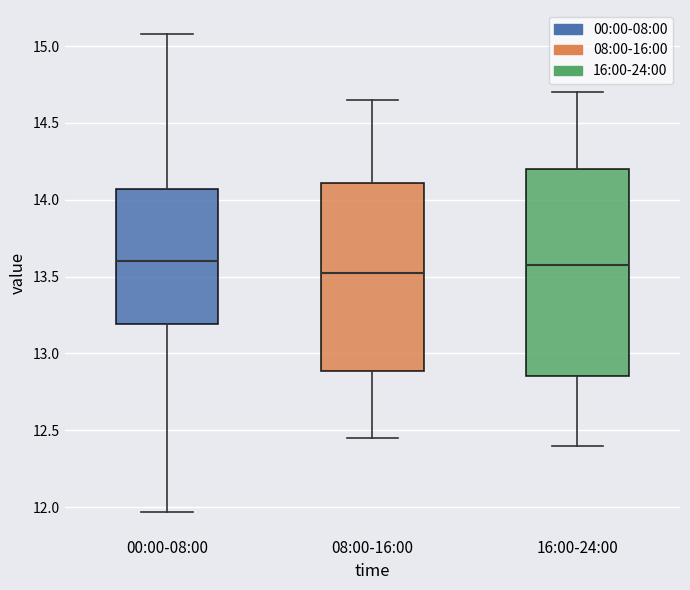

Reading left to right, transcribe this box plot: for each box, give where its median line is, the range the box spans, and where its two whiskers end, as read against the y-axis. The values are not printed on the chart, so give them approximately, as read against the axis.

00:00-08:00: median 13.60, box 13.20 to 14.05, whiskers 11.95 to 15.10
08:00-16:00: median 13.55, box 12.90 to 14.10, whiskers 12.45 to 14.65
16:00-24:00: median 13.60, box 12.85 to 14.20, whiskers 12.40 to 14.70